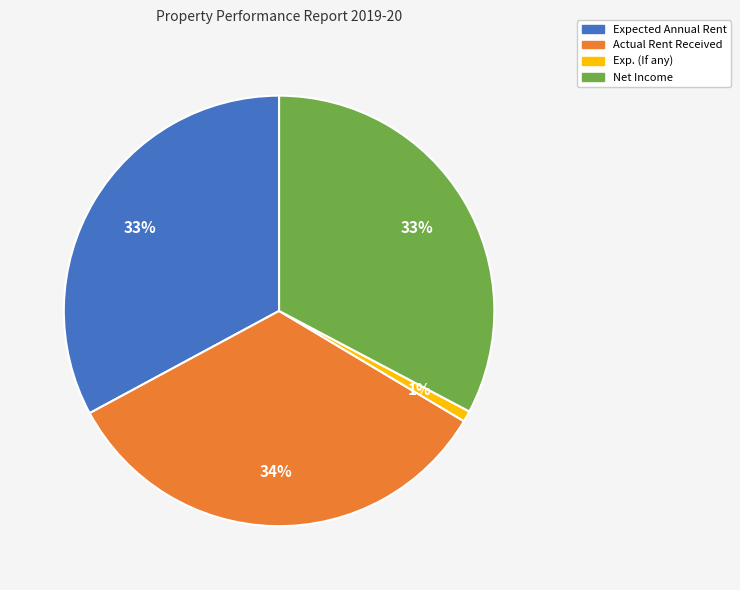

Is it true that Expected Annual Rent is 33% of the pie?

True